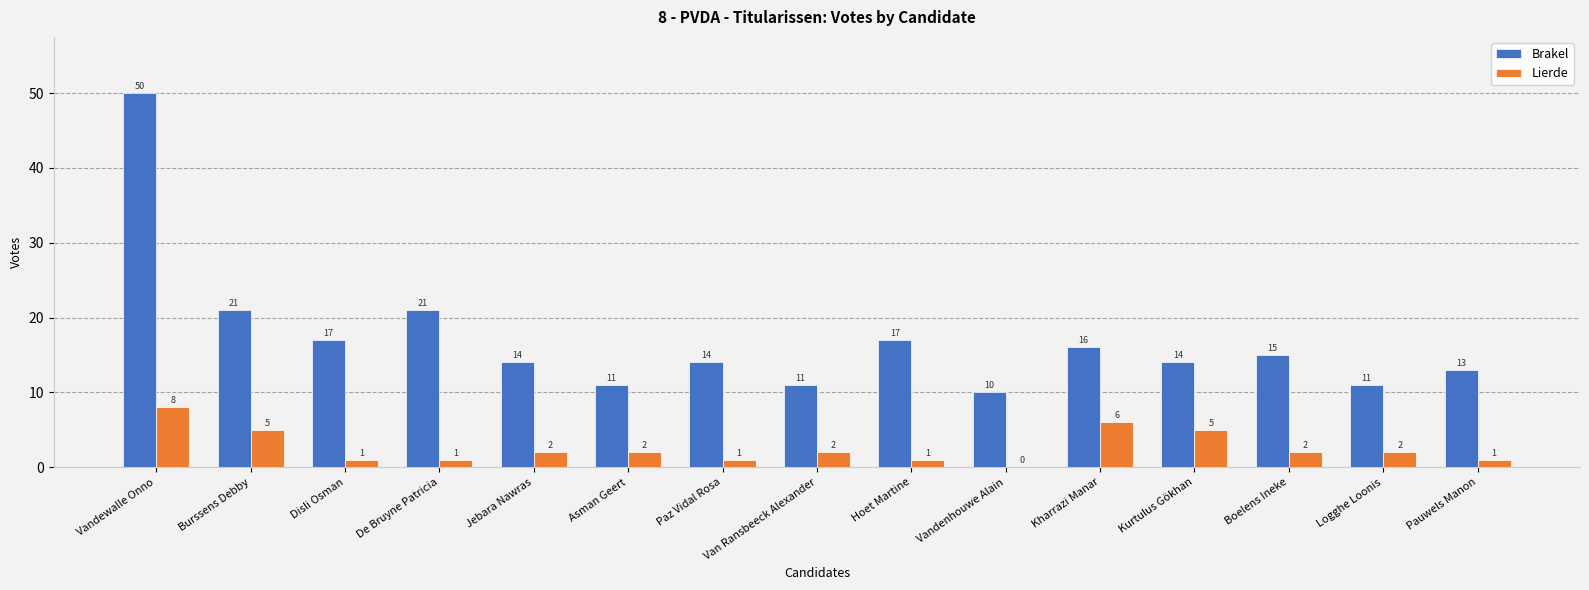

Between De Bruyne Patricia and Hoet Martine, which series saw the biggest shift?

Brakel